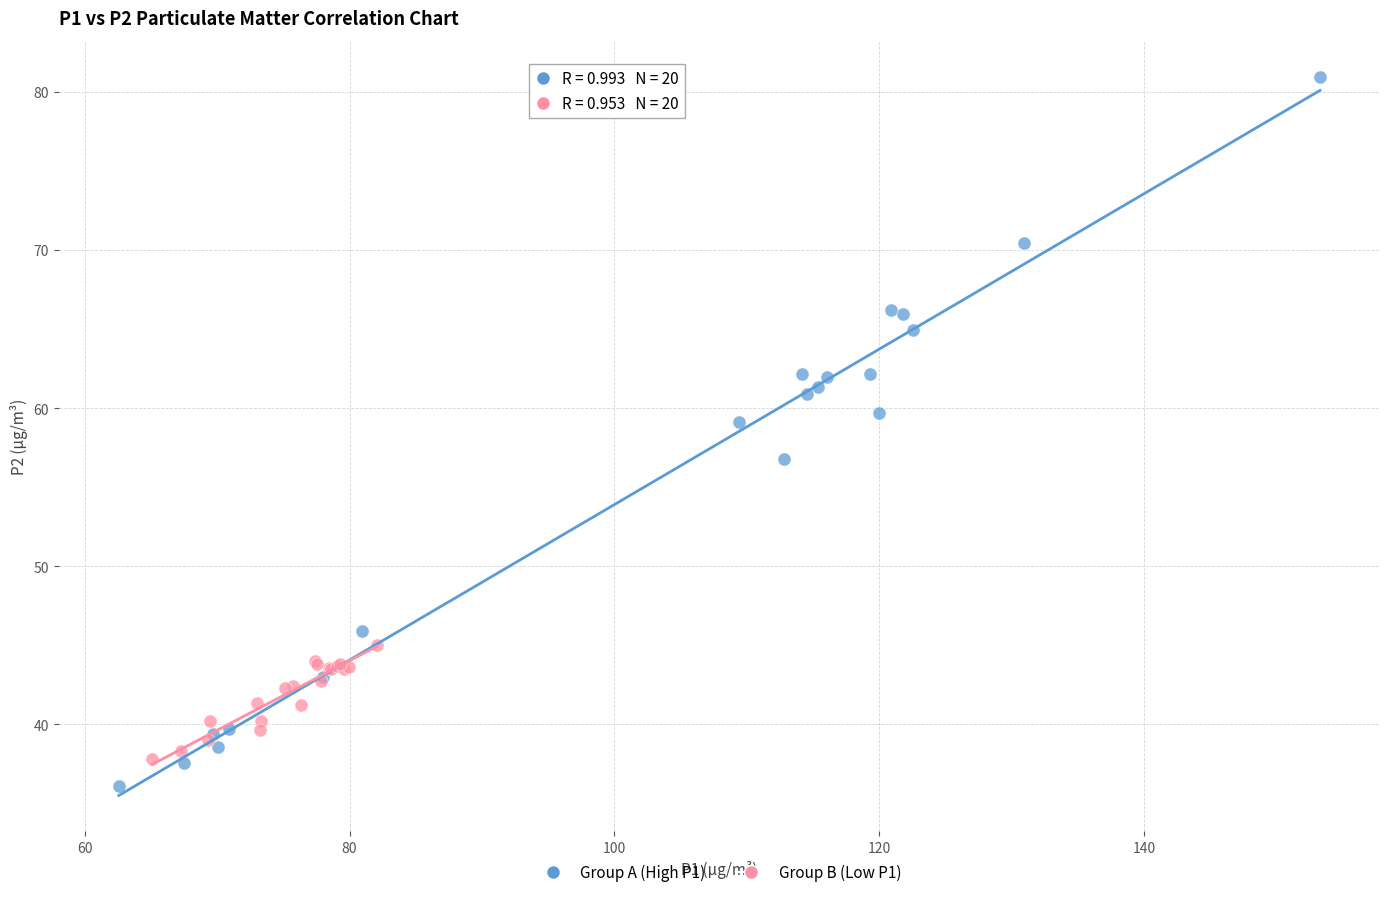

Which series has the largest Y range (max minus min)?

Group A (High P1)